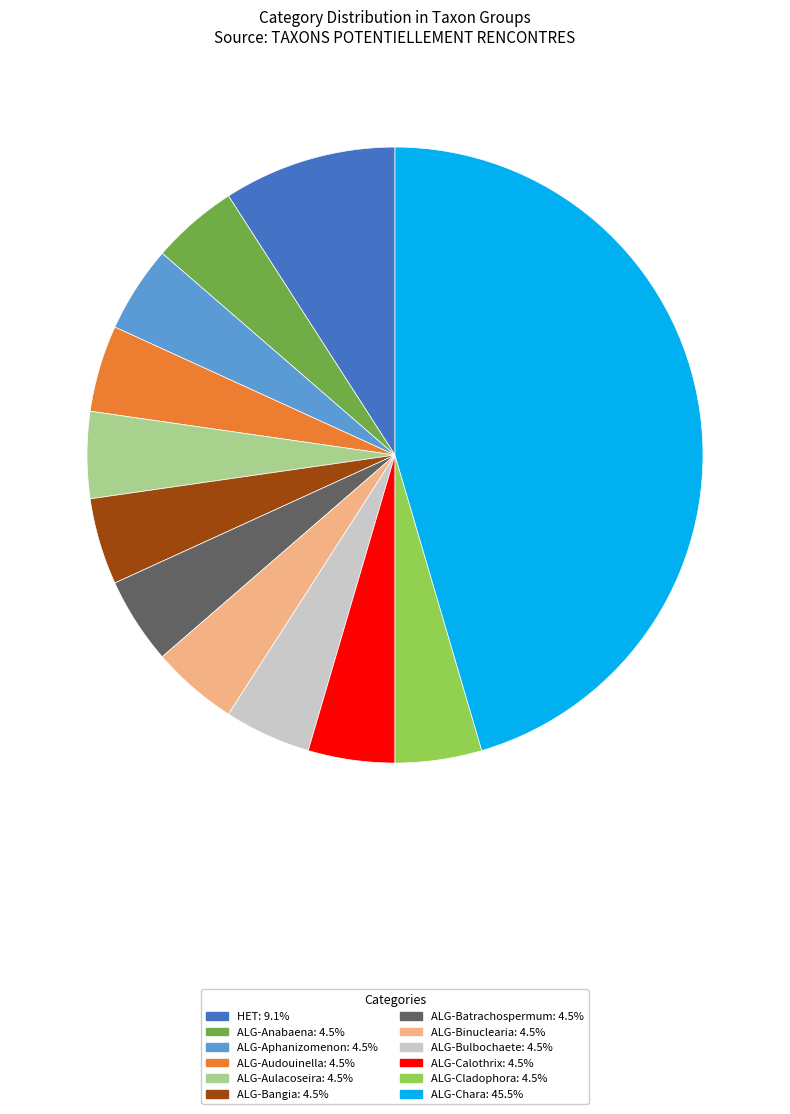

Is there any slice that represents more than half of the pie?

No